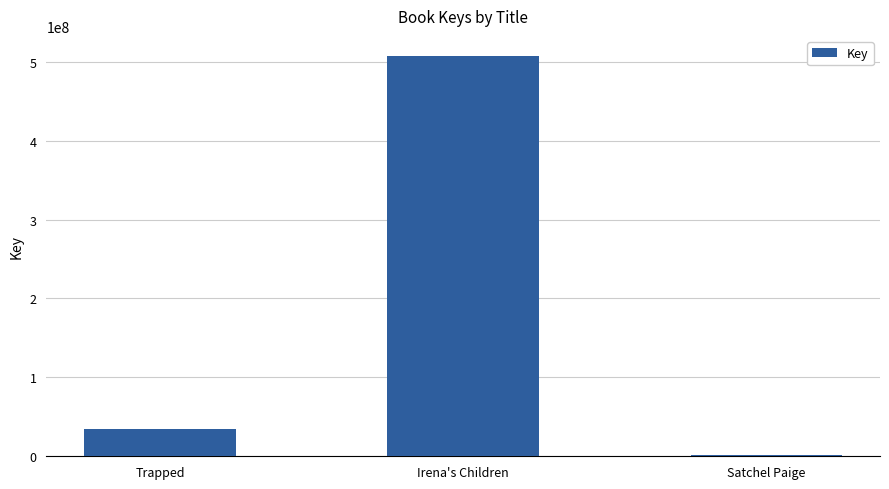

Does the chart contain stacked bars?

No